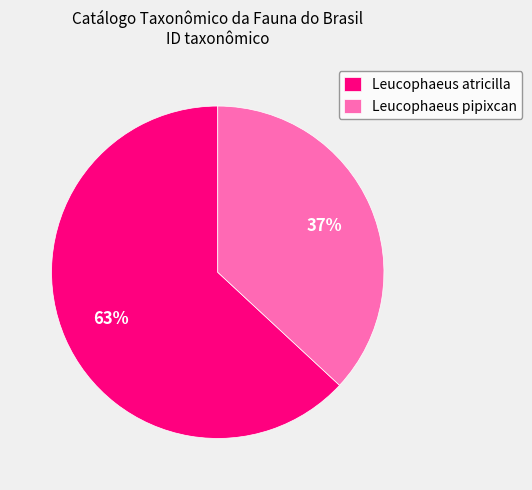

True or false: Leucophaeus pipixcan accounts for 37% of the total.

True